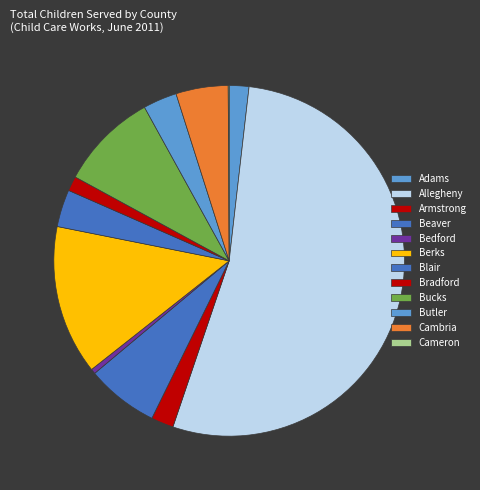

What is the majority slice?

Allegheny